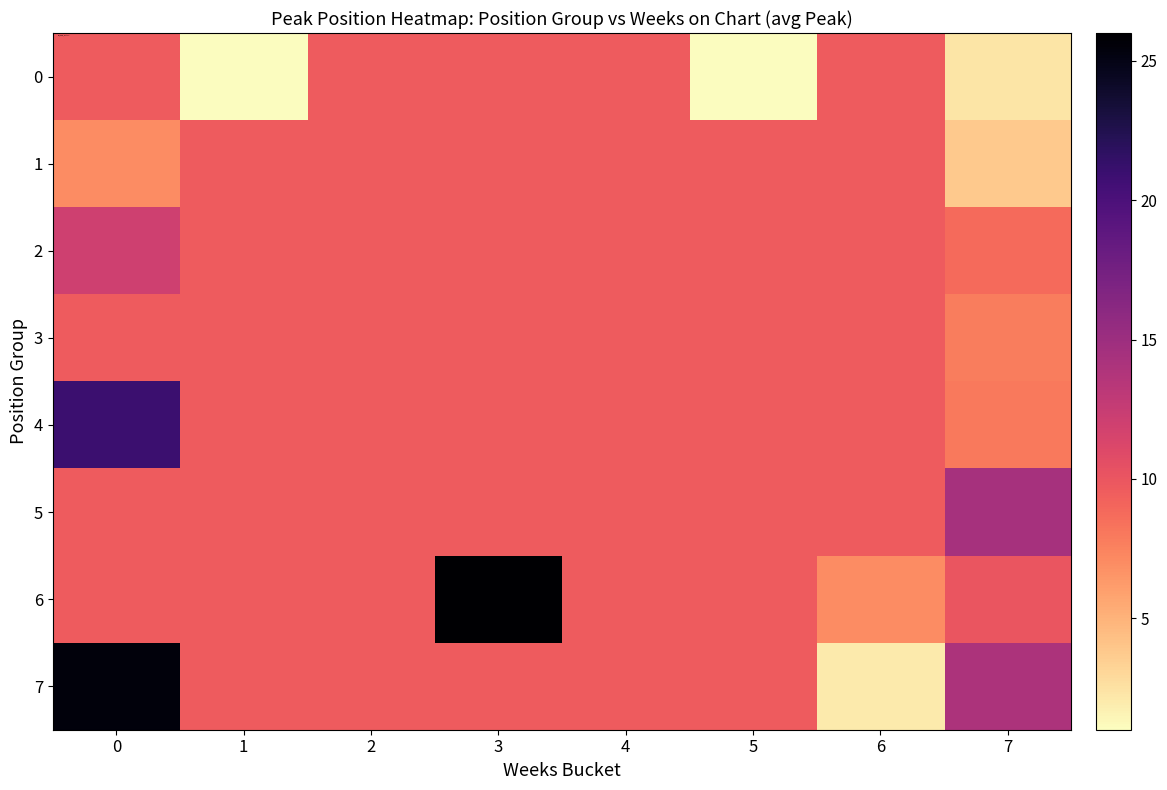

Reading left to right, list all the values displayed in this chart.

0: 0=9.7	1=1.0	2=9.7	3=9.7	4=9.7	5=1.0	6=9.7	7=2.3
1: 0=7.0	1=9.7	2=9.7	3=9.7	4=9.7	5=9.7	6=9.7	7=3.8
2: 0=12.0	1=9.7	2=9.7	3=9.7	4=9.7	5=9.7	6=9.7	7=8.8
3: 0=9.7	1=9.7	2=9.7	3=9.7	4=9.7	5=9.7	6=9.7	7=7.8
4: 0=21.0	1=9.7	2=9.7	3=9.7	4=9.7	5=9.7	6=9.7	7=8.0
5: 0=9.7	1=9.7	2=9.7	3=9.7	4=9.7	5=9.7	6=9.7	7=14.4
6: 0=9.7	1=9.7	2=9.7	3=26.0	4=9.7	5=9.7	6=7.0	7=10.0
7: 0=25.5	1=9.7	2=9.7	3=9.7	4=9.7	5=9.7	6=2.0	7=14.0